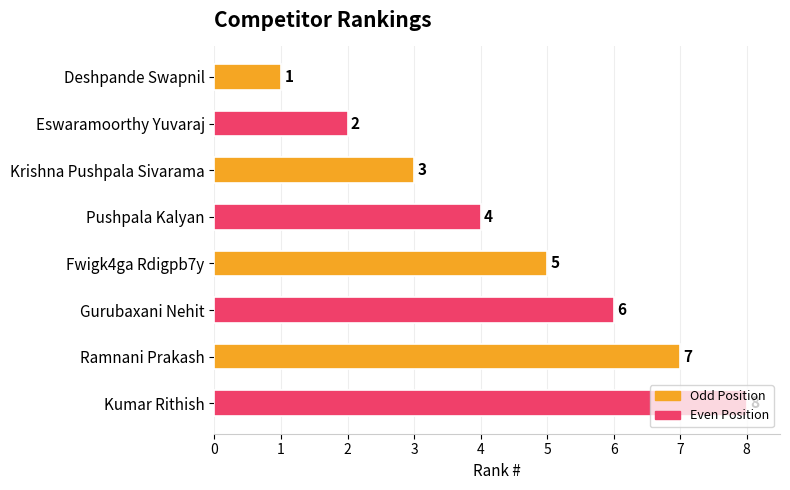

Count the values in the range 3 to 7.

5